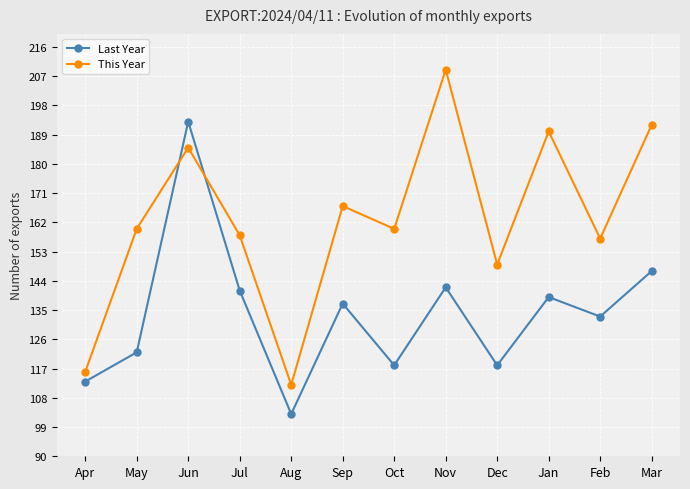

Between Aug and Sep, which series saw the biggest shift?

This Year